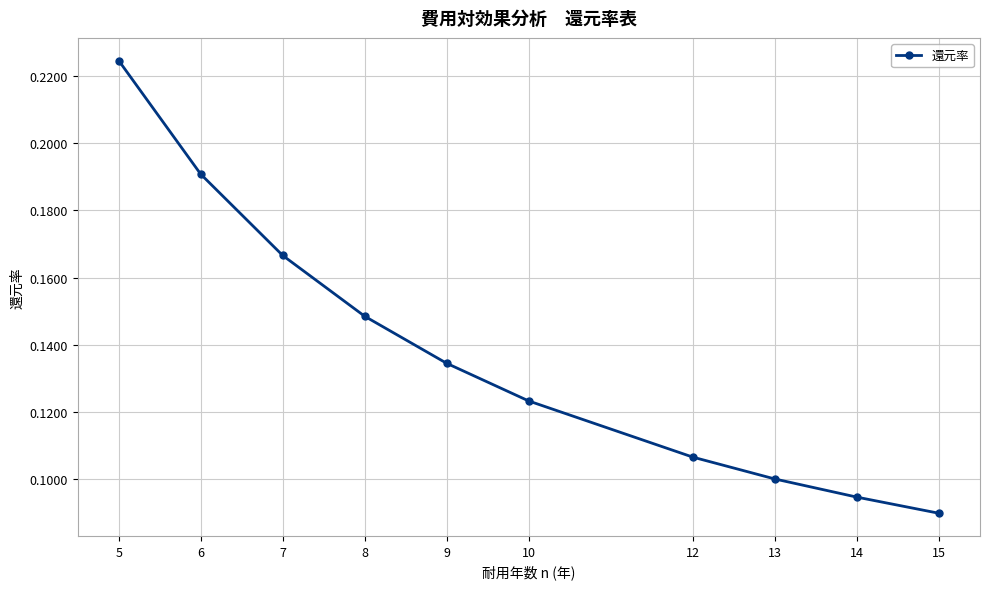

Count the number of categories in the chart.

10